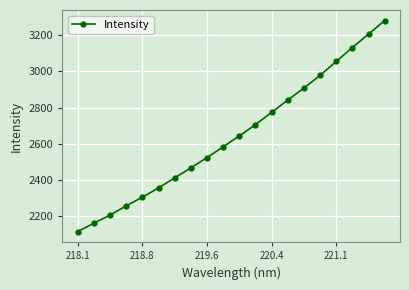

Reading left to right, transcribe all the data shown in this chart.

2116.2	2162.4	2207.5	2257.8	2305.9	2356.9	2412.5	2467.5	2524.2	2583.7	2643.6	2706.1	2773.5	2841.4	2907.8	2977.5	3054.2	3131.2	3205.2	3279.9